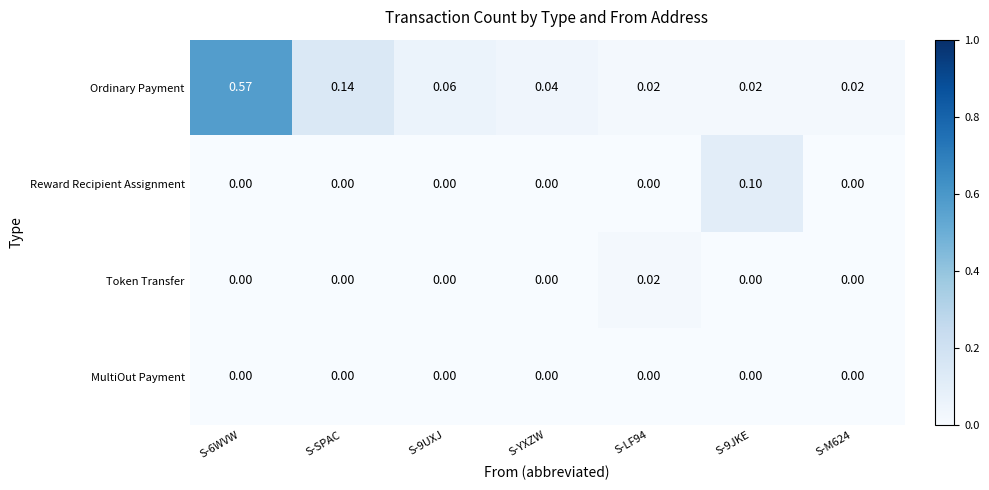

Which series has the largest total across all categories?

Ordinary Payment